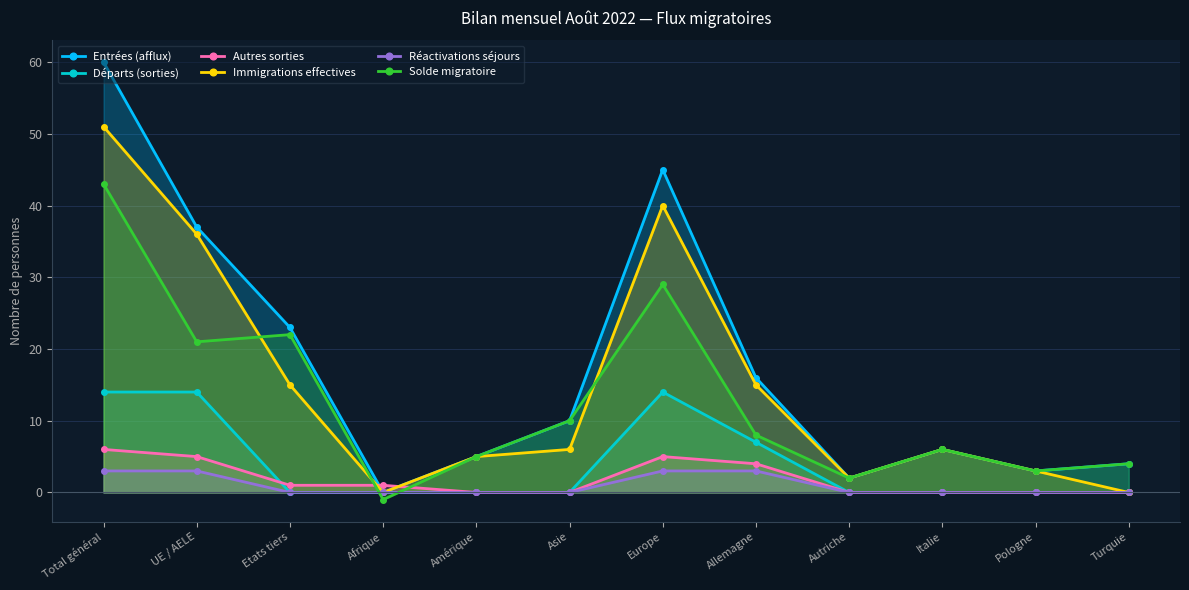

In Entrées (afflux), how many points are higher than both neighbors (excluding endpoints)?

2